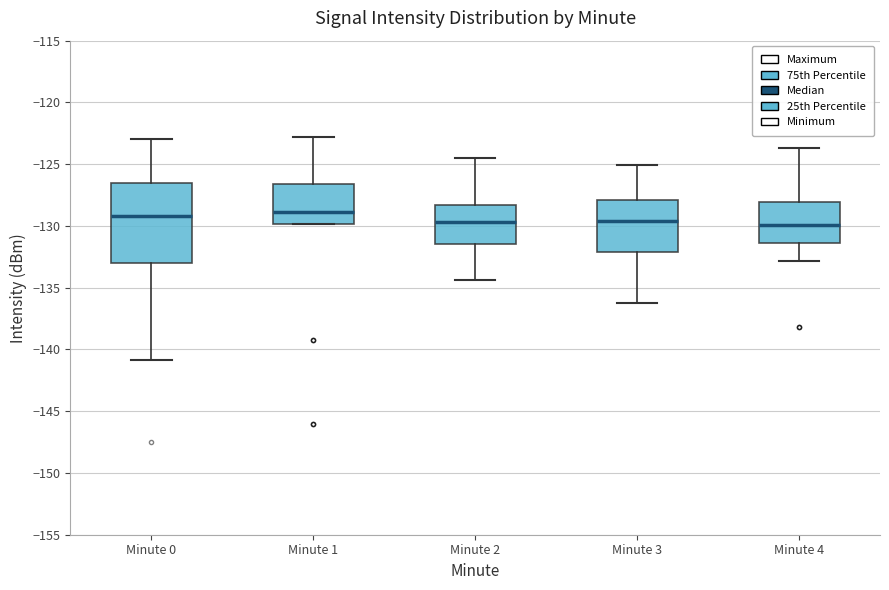

Where is the lower edge of the box for Minute 0 on the y-axis? The values are not printed on the chart, so give them approximately, as read against the axis.

-133.0